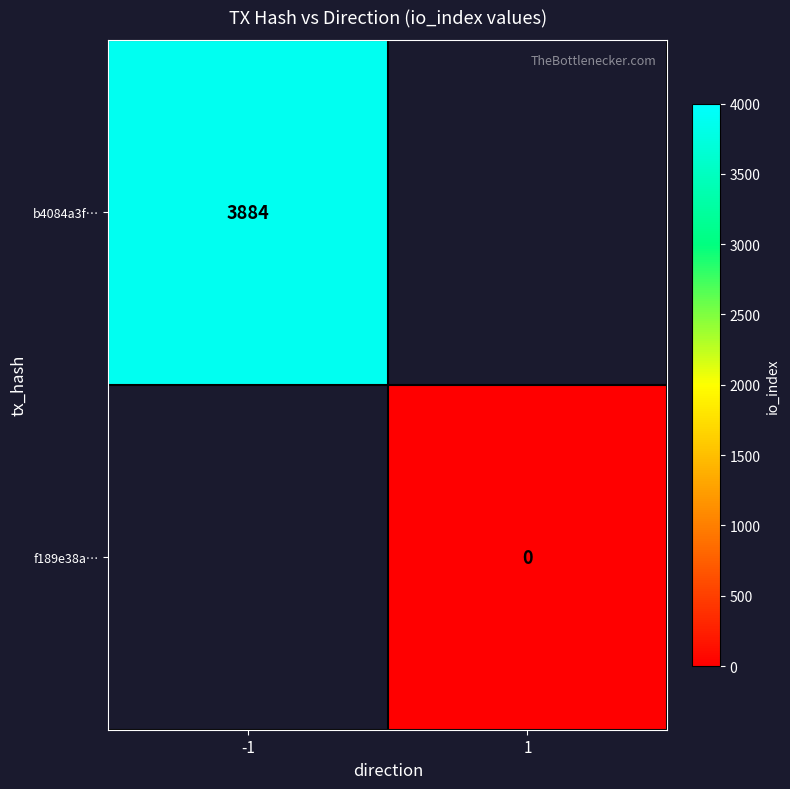

Is the value of b4084a3f… at -1 greater than the value of f189e38a… at 1?

Yes